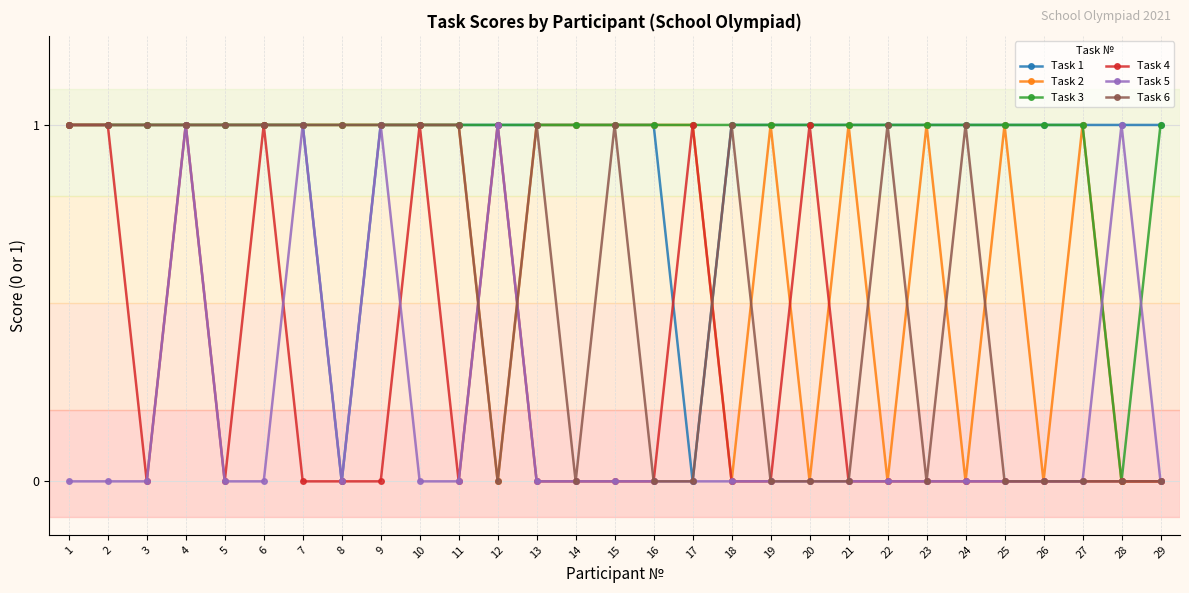

What is the sum of all Task 3 values?

28